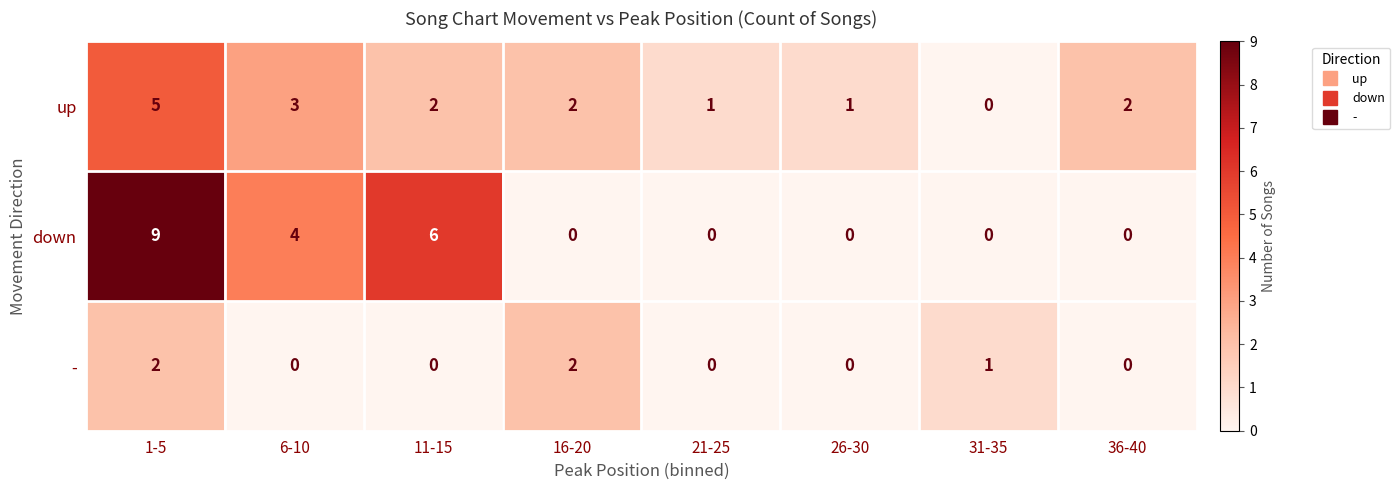

List the series in order of their overall mean, lowest first.

-, up, down